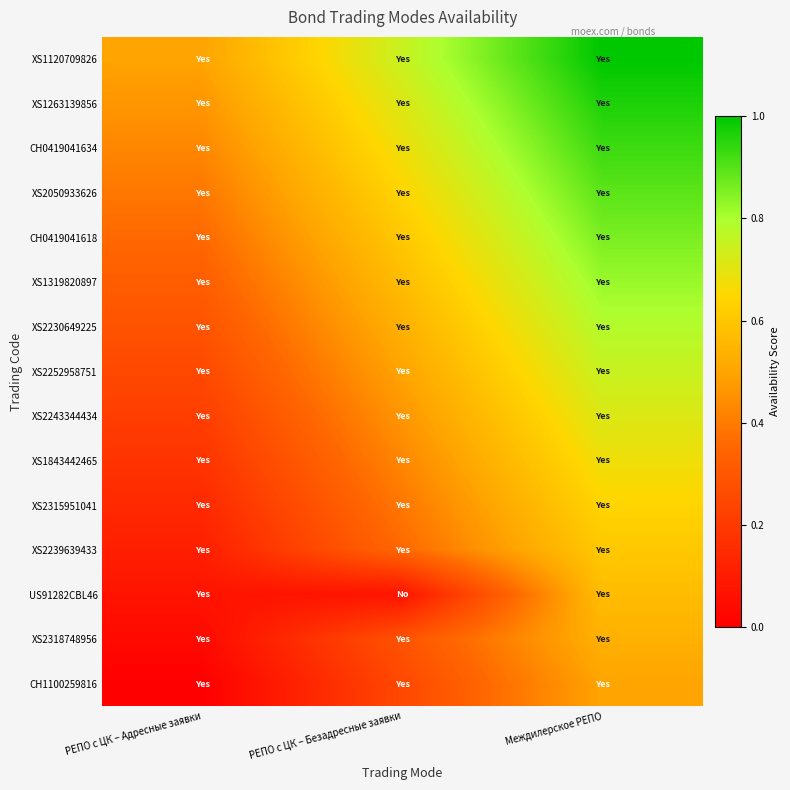

How many categories are shown in the chart?

3